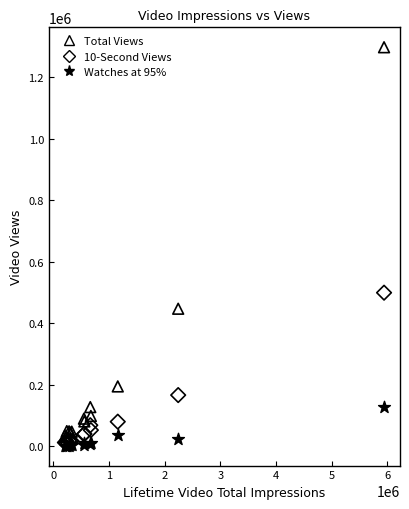

In the Total Views series, what Y value is closest to 663467?

446623